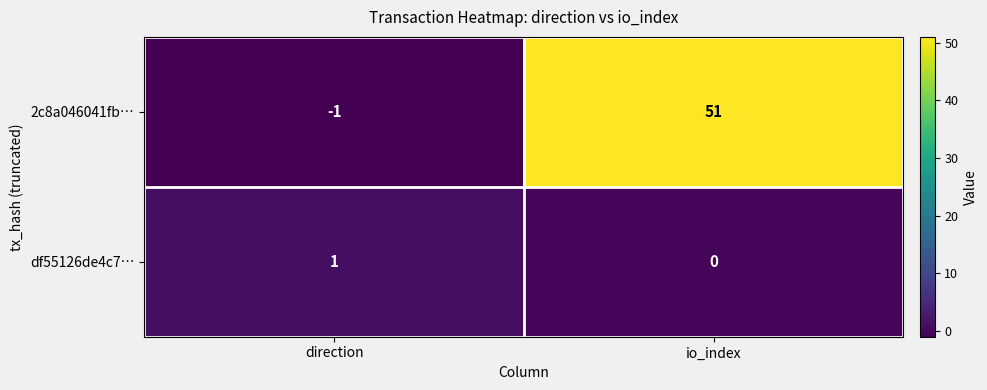

Which series has the widest spread of values?

2c8a046041fb…